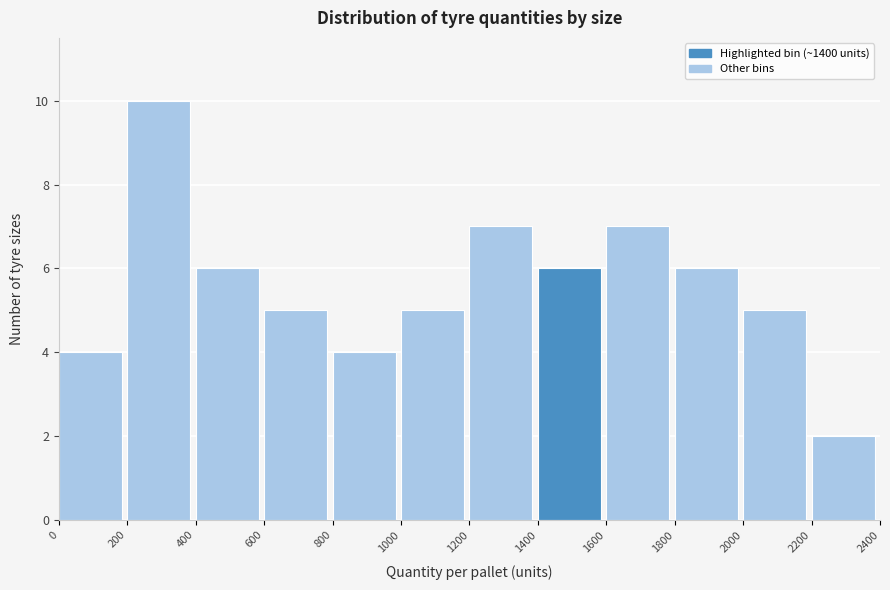

Reading left to right, transcribe this chart: for each bar, give the range it covers on the x-axis and its height. The values are not printed on the chart, so give them approximately, as read against the axis.

0 to 200: 4
200 to 400: 10
400 to 600: 6
600 to 800: 5
800 to 1000: 4
1000 to 1200: 5
1200 to 1400: 7
1400 to 1600: 6
1600 to 1800: 7
1800 to 2000: 6
2000 to 2200: 5
2200 to 2400: 2